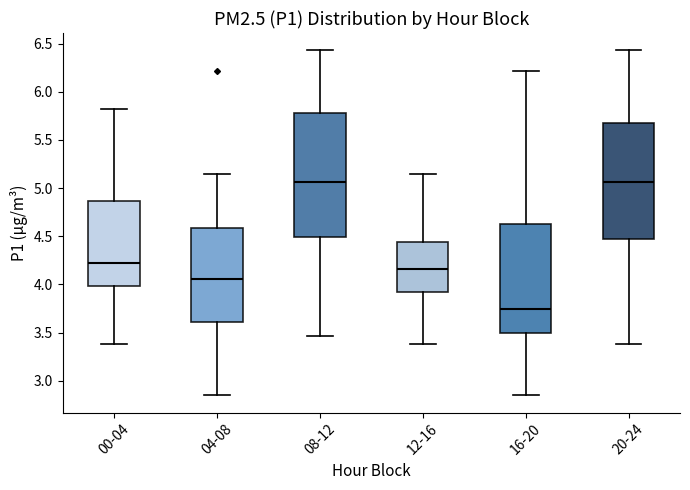

Which box's median line is the lowest?

16-20